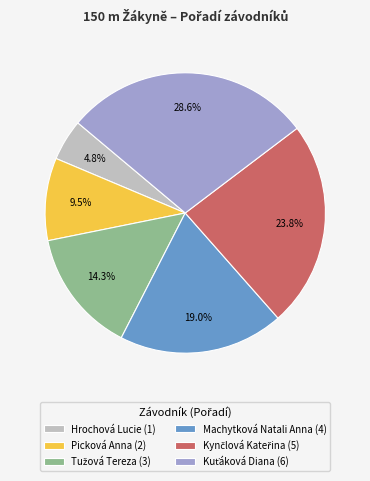

To the nearest percent, what portion does Hrochová Lucie represent?

5%